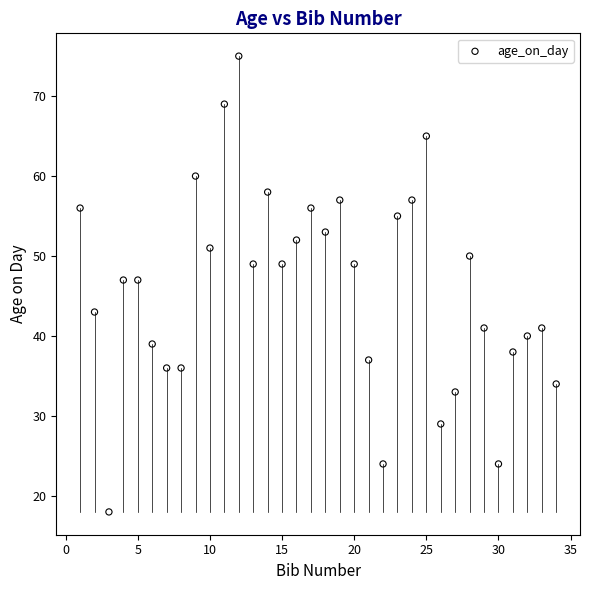

What is the range of X values (max minus min)?

33